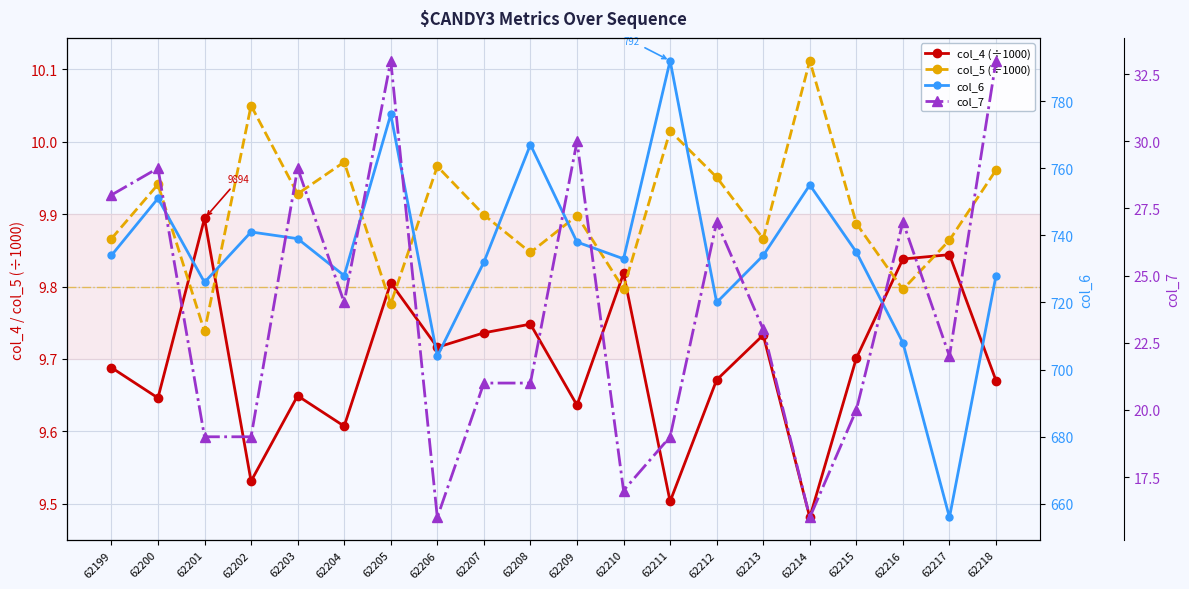

What is the maximum value for col_5 (÷1000)?

10.1